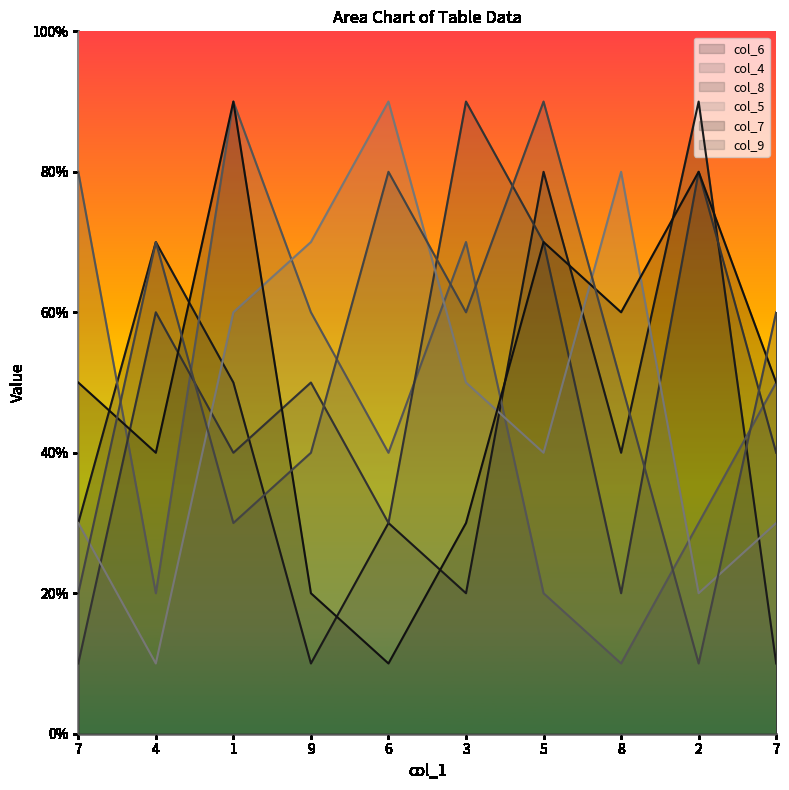

Is it true that col_6 equals 2 at 7?

False